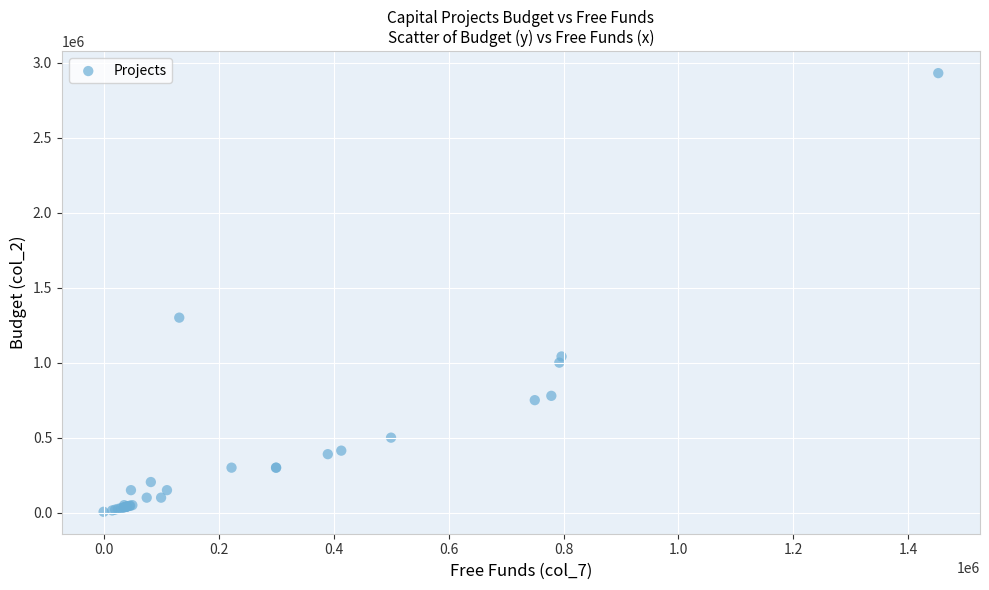

What Y value in the scatter plot is closest to 1467915?

1300000.0